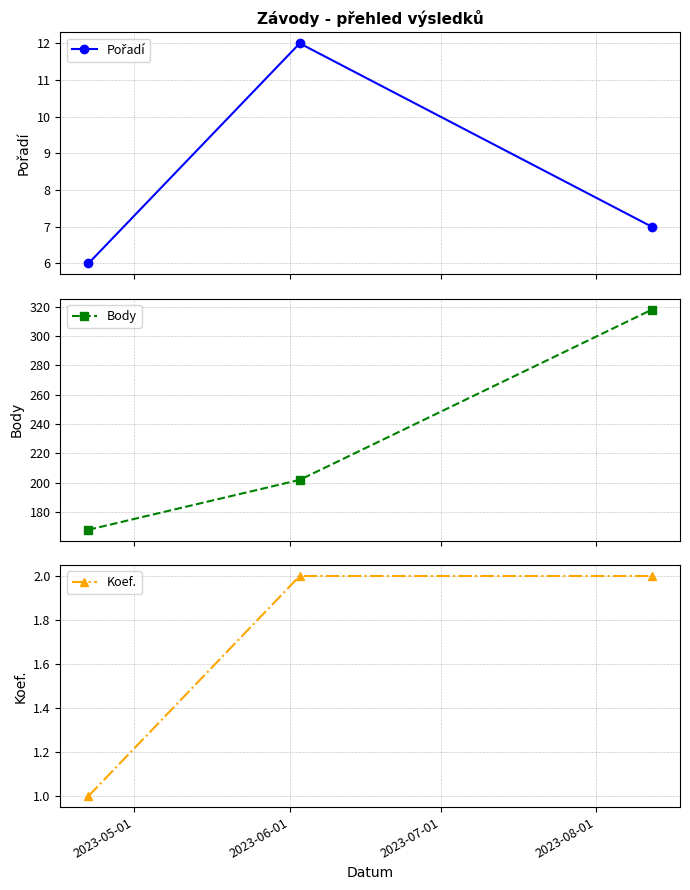

What is the sum of all Koef. values?

5